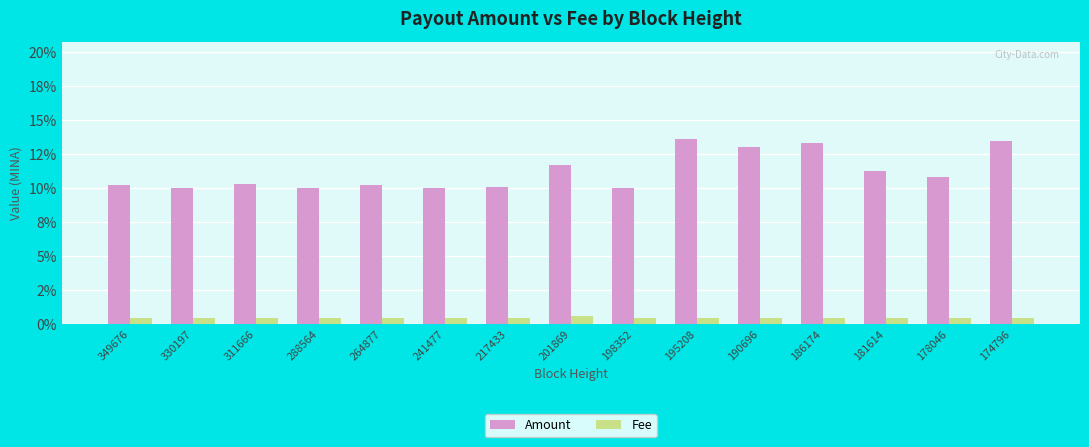

Is the value of Fee at 181614 greater than the value of Amount at 174796?

No